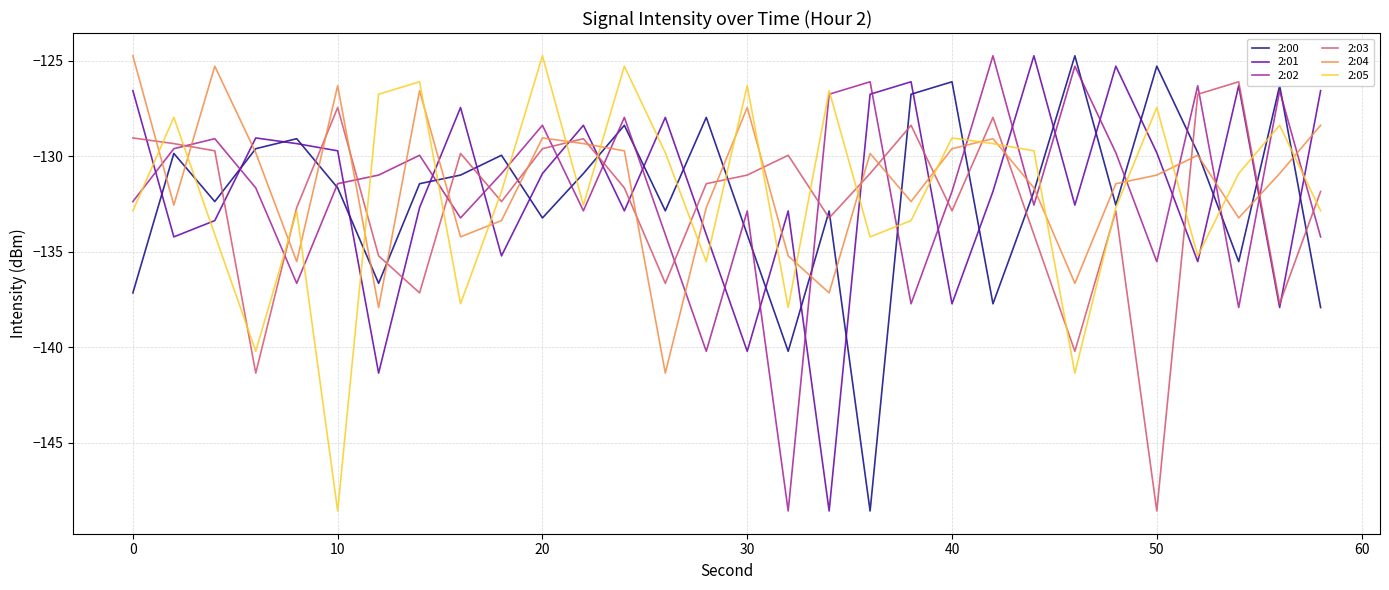

True or false: 2:04 and 2:01 intersect in this chart.

True